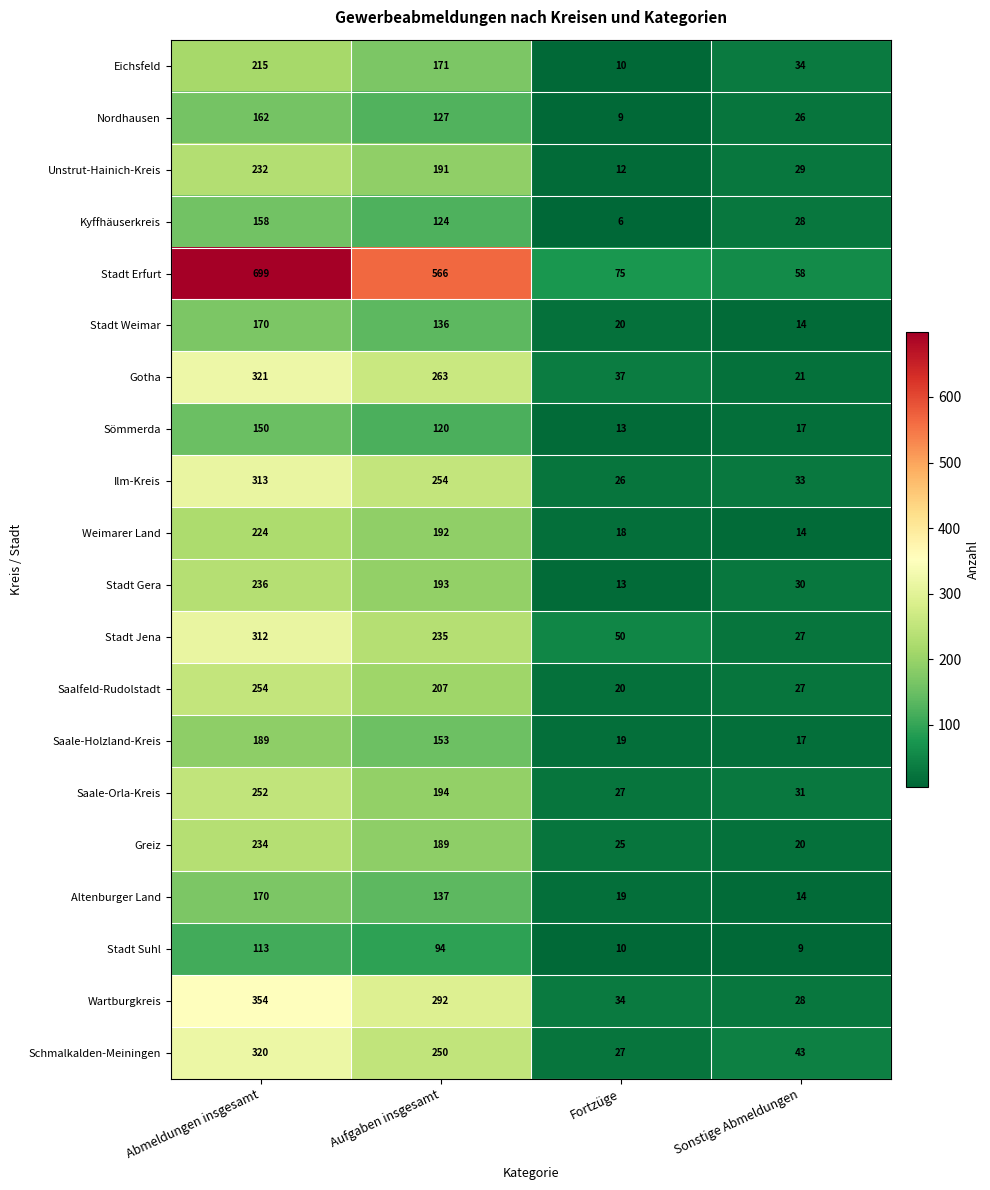

Count the number of categories in the chart.

4